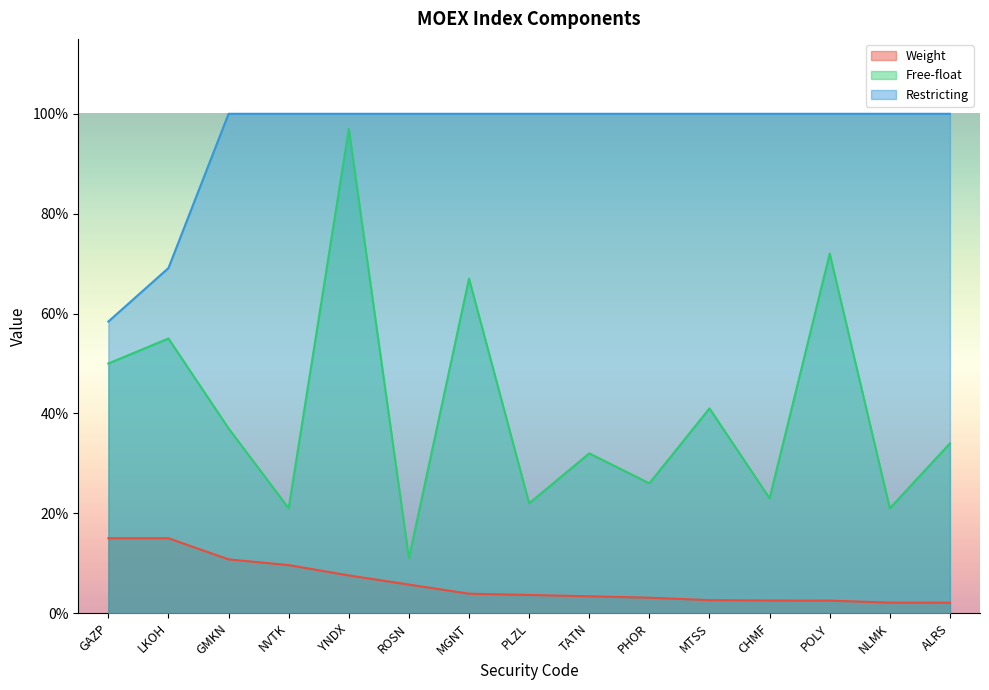

In Free-float, how many points are higher than both neighbors (excluding endpoints)?

6